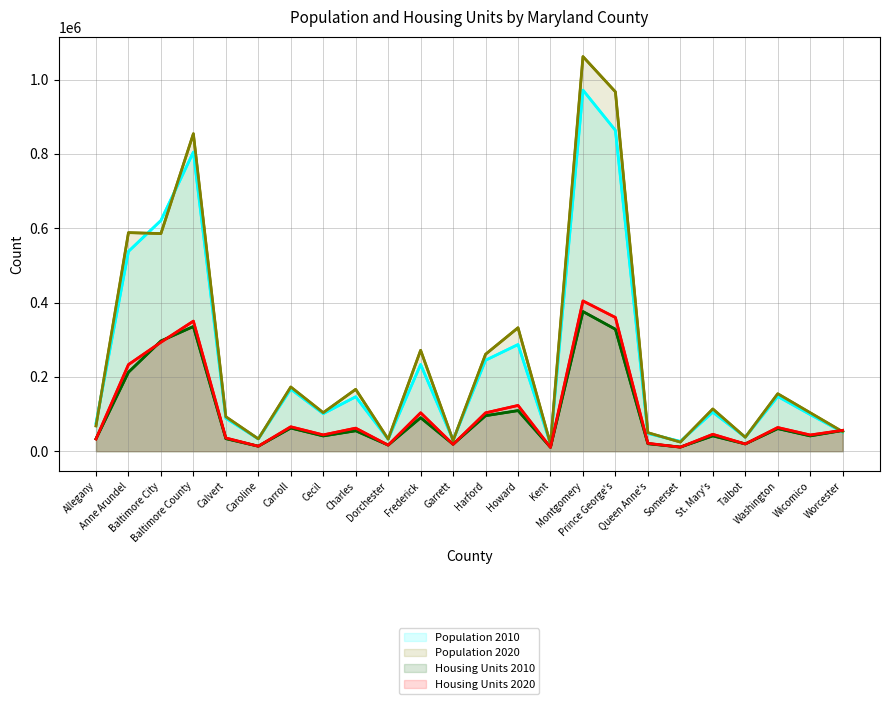

Where do Population 2020 and Housing Units 2010 first cross each other?

Wicomico and Worcester